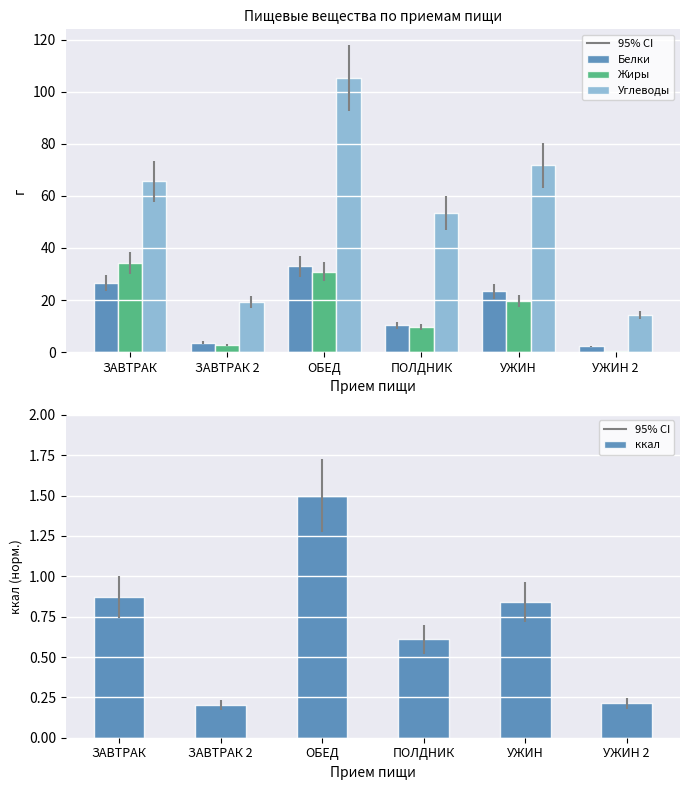

Which series has the largest total across all categories?

Углеводы